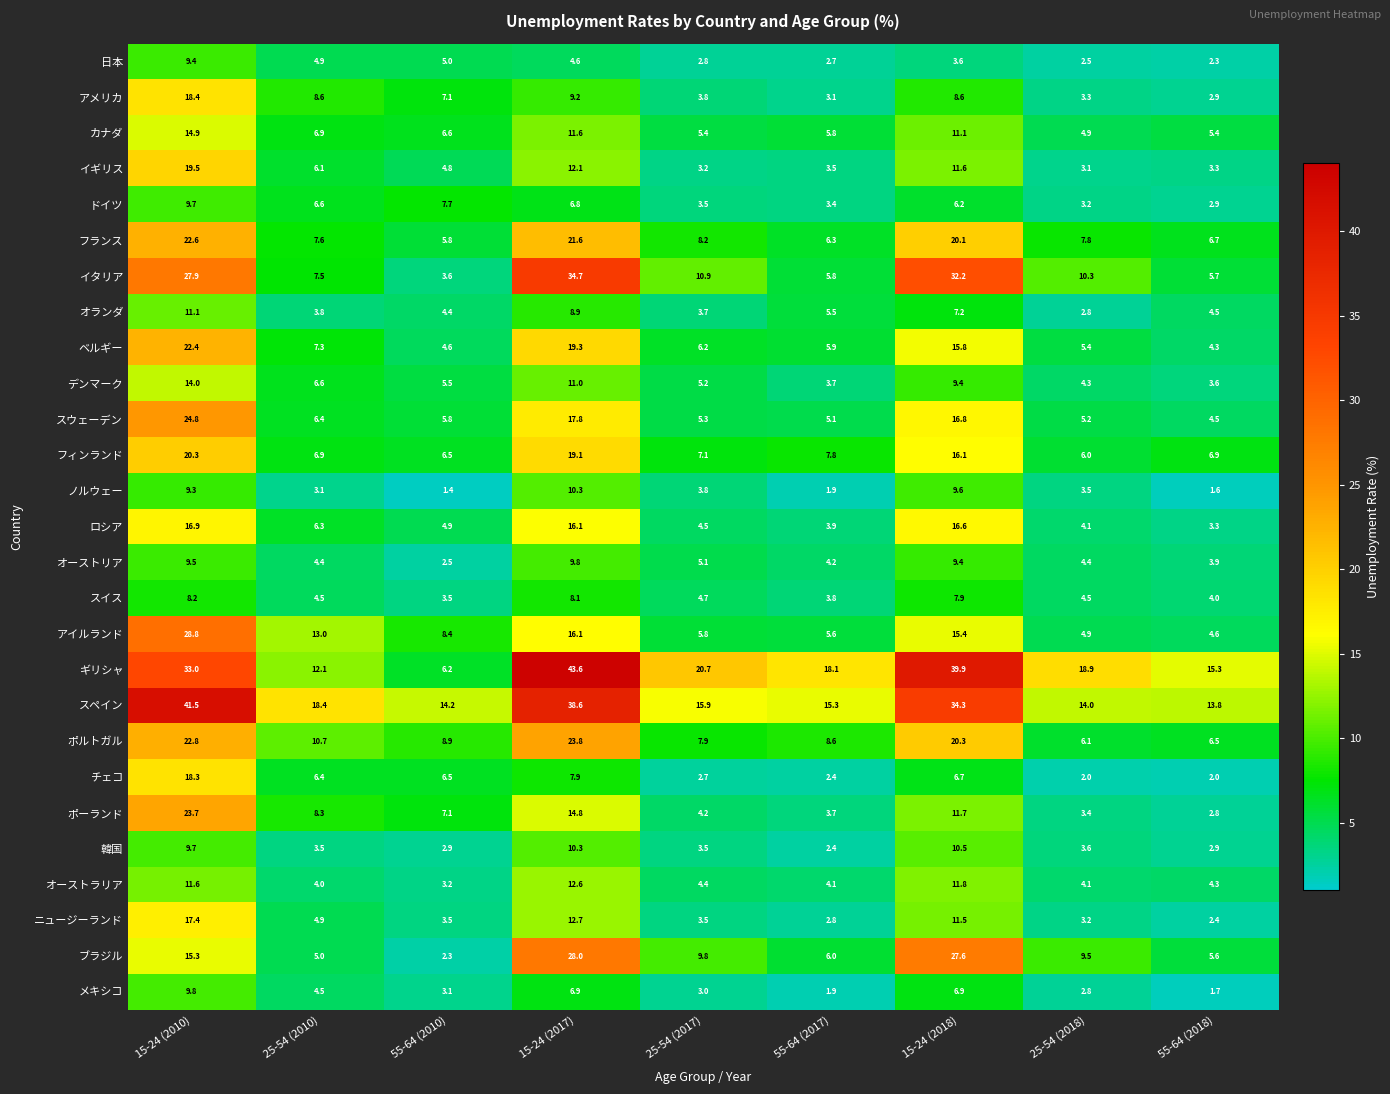

What is the highest value of the ドイツ series?

9.7